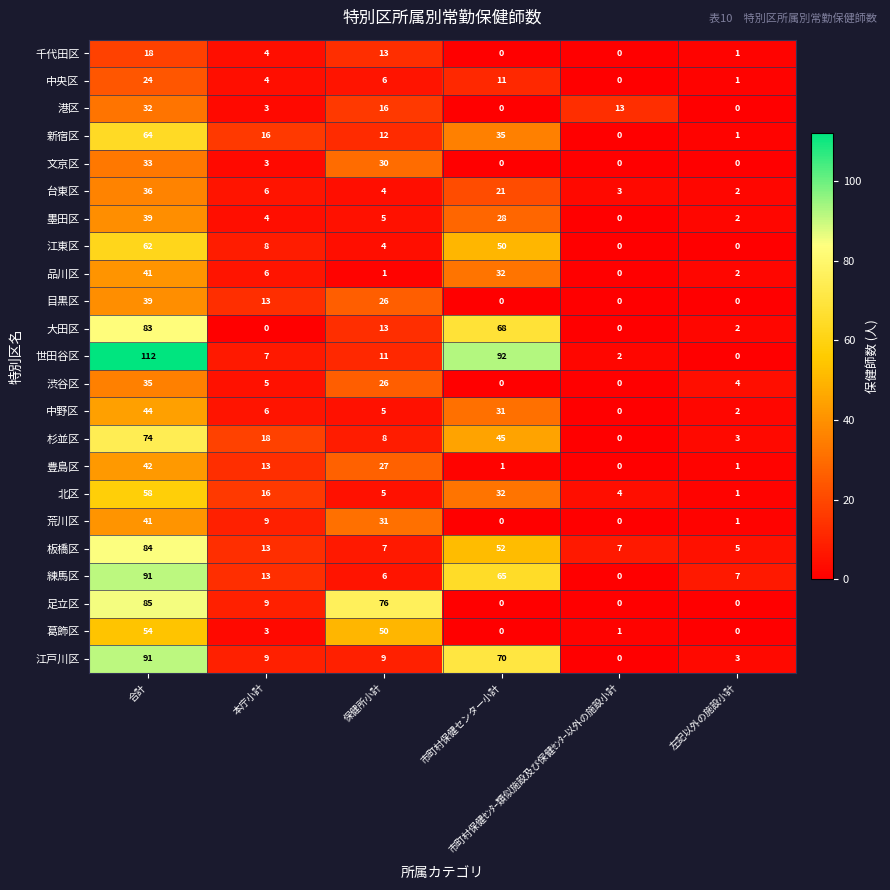

What is the difference between the maximum and minimum values in the 新宿区 series?

64